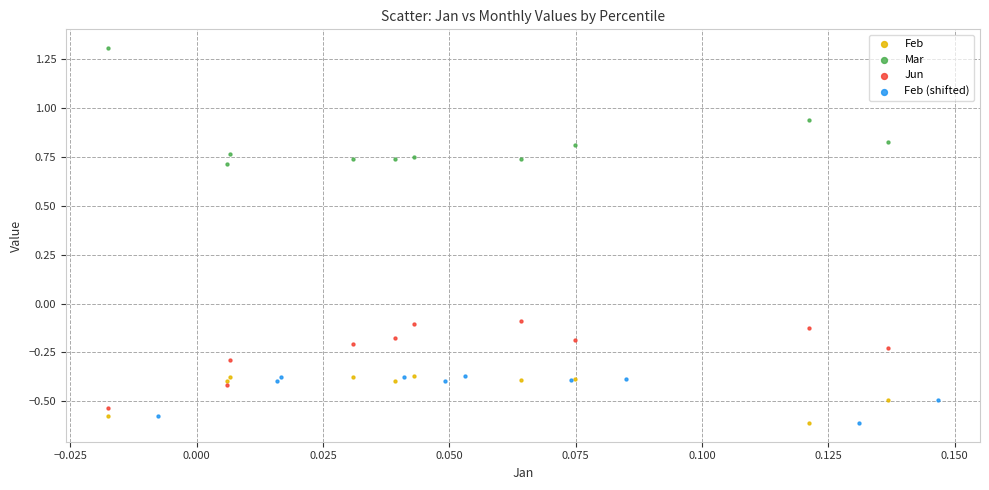

Which series reaches the maximum Y coordinate?

Mar